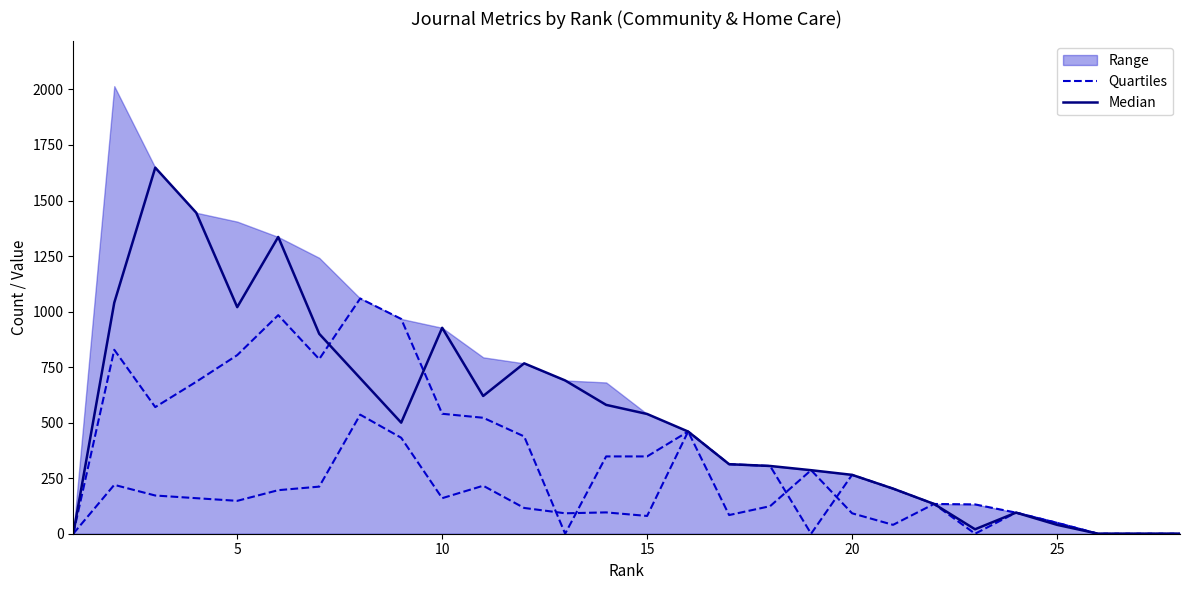

Is it true that Median equals 111 at 20?

False